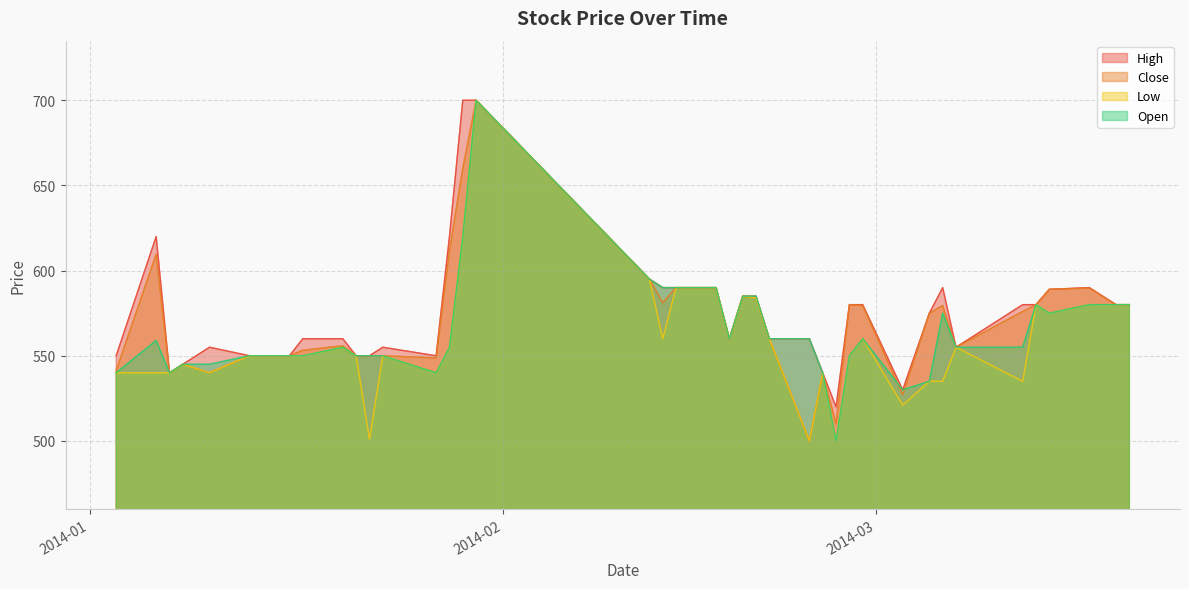

List the series in order of their overall mean, highest first.

High, Close, Open, Low